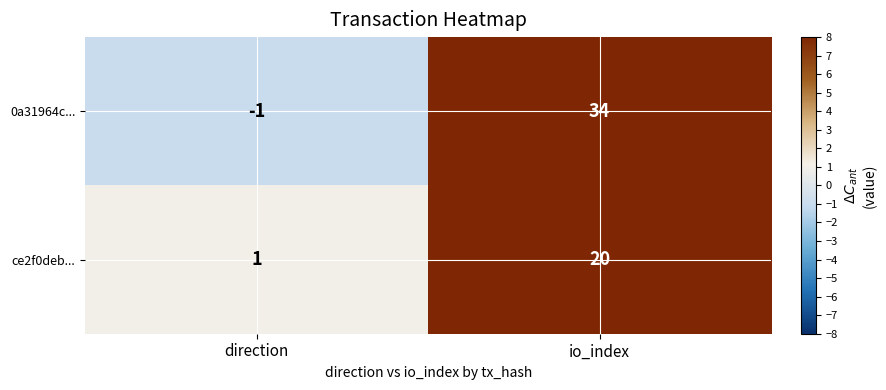

Rank the series by their maximum value, from lowest to highest.

ce2f0deb..., 0a31964c...